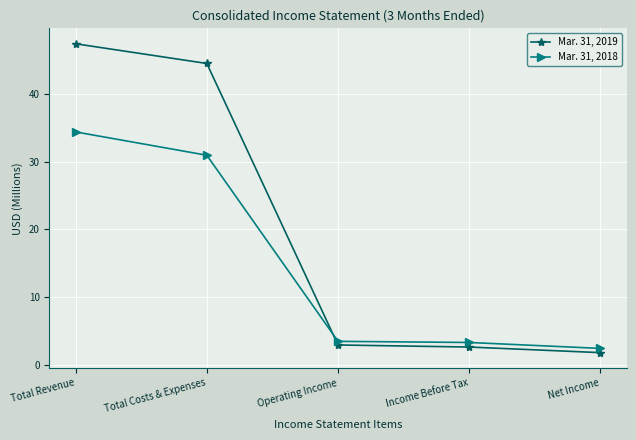

What is the difference between the maximum and minimum values in the Mar. 31, 2018 series?

32.0